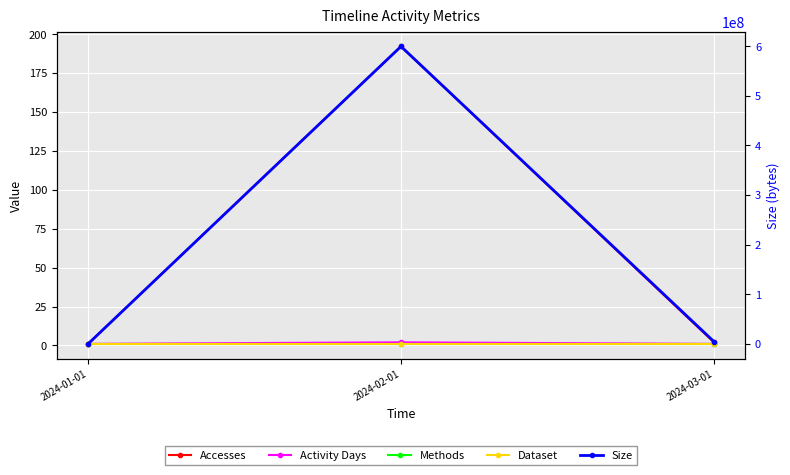

Which series changed the most between 2024-01-01 and 2024-03-01?

Size